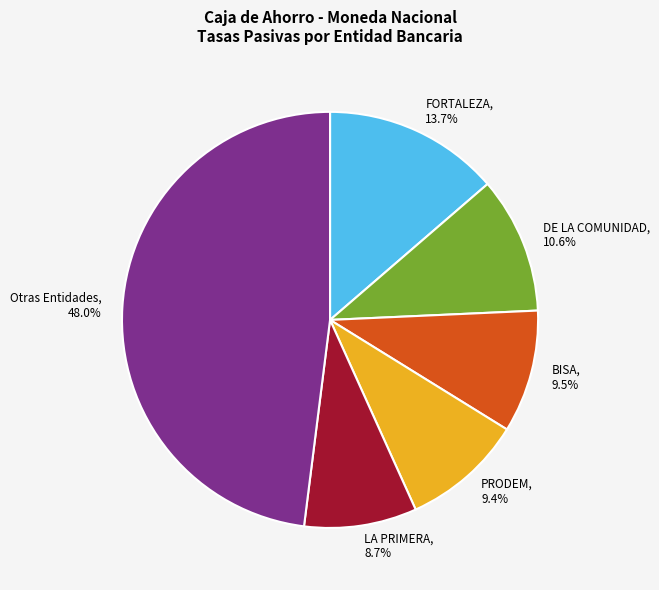

Approximately how many times larger is the value at Otras Entidades, 48.0% compared to PRODEM, 9.4%?

5.1